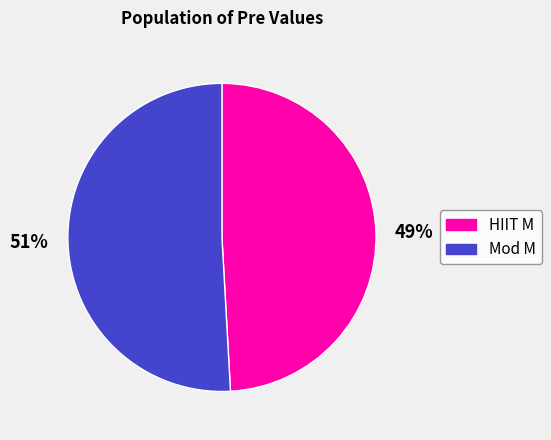

Which category has the biggest portion of the pie?

Mod M